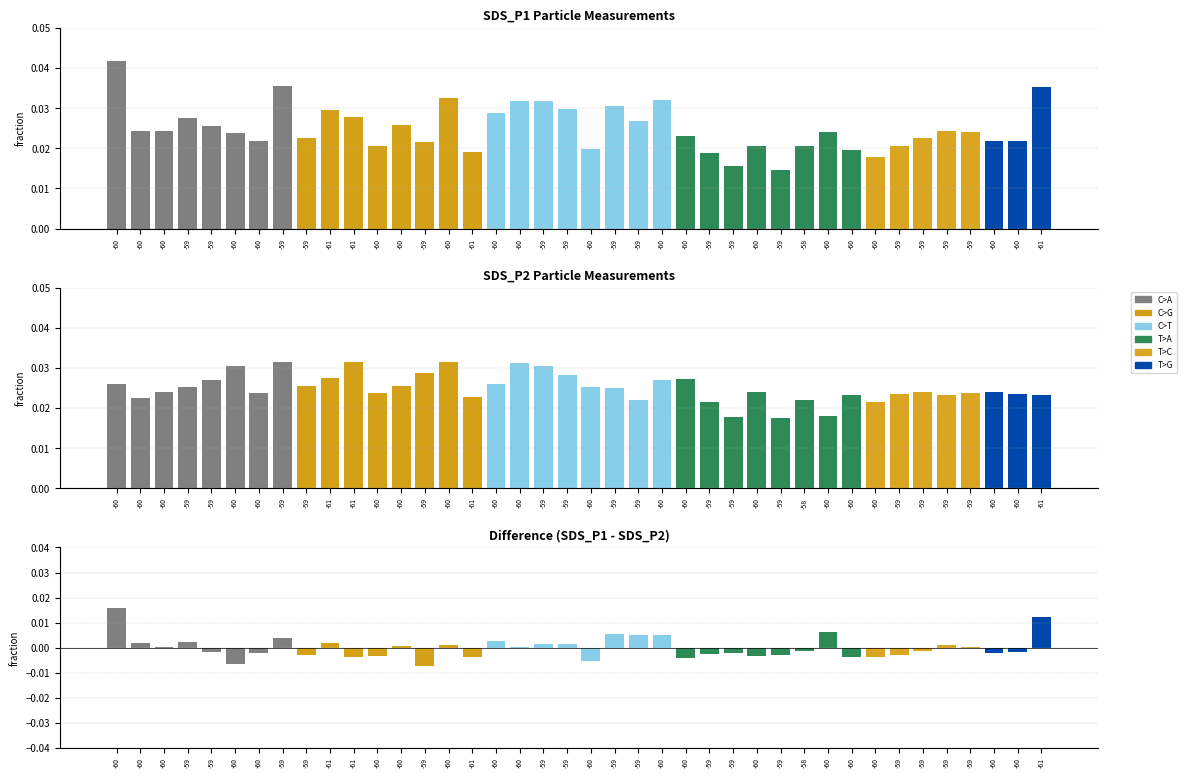

True or false: Difference has a value of 0.0 at -60.

True